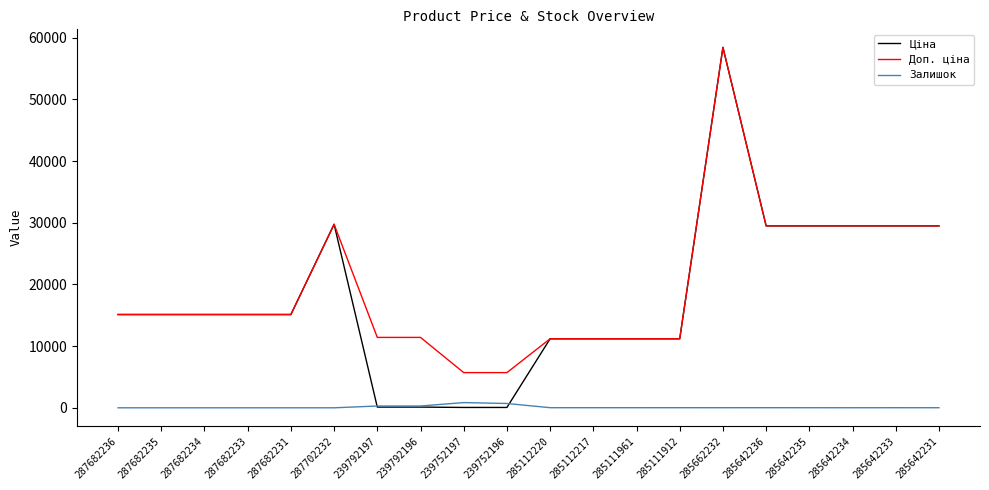

At how many categories does at least one series exceed 31501?

1